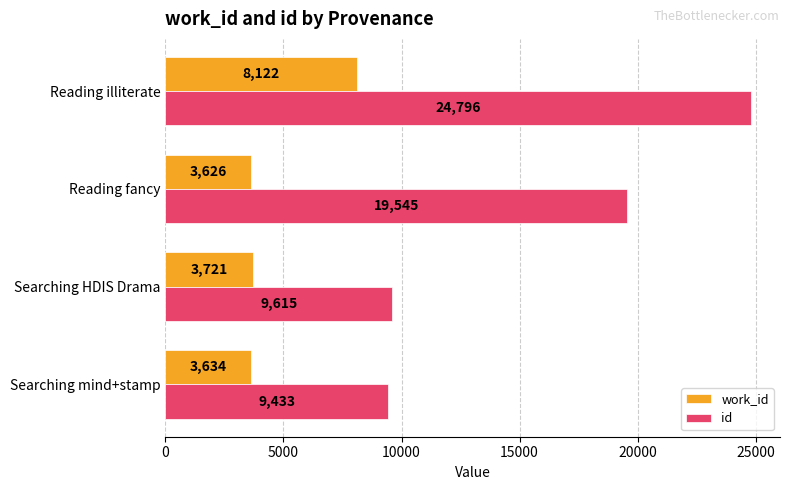

Which series has the widest spread of values?

id